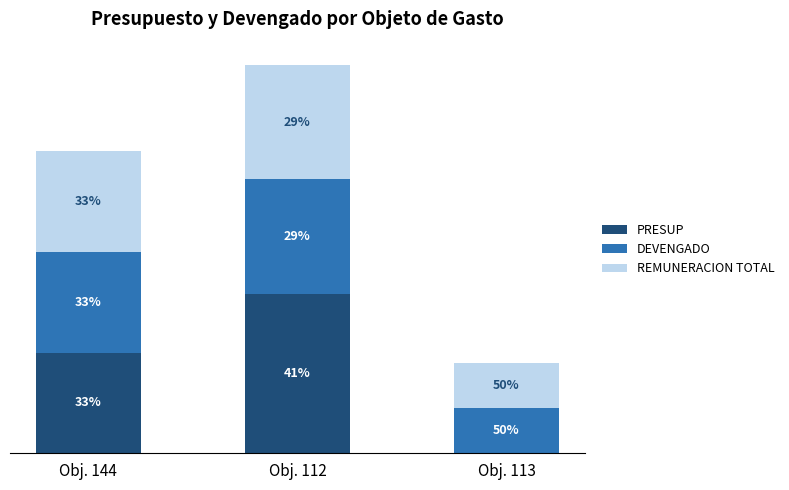

At how many categories does at least one series exceed 9536992?

2